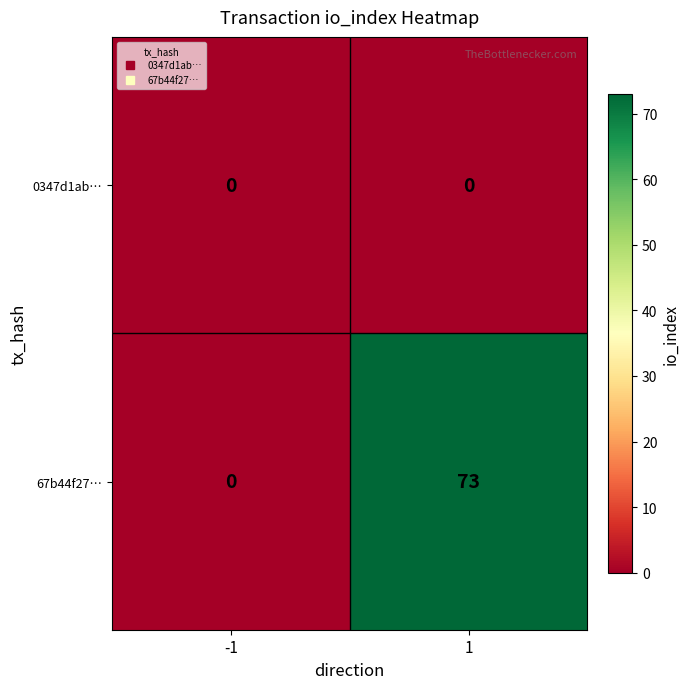

Which series has the largest range (max minus min)?

67b44f27…